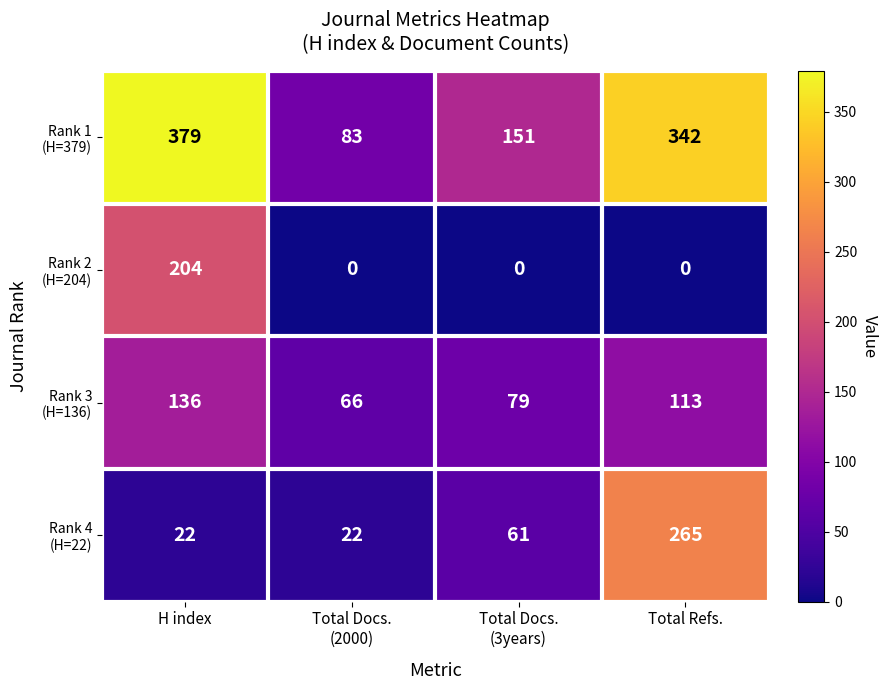

At which category does the chart reach its peak across all series?

H index